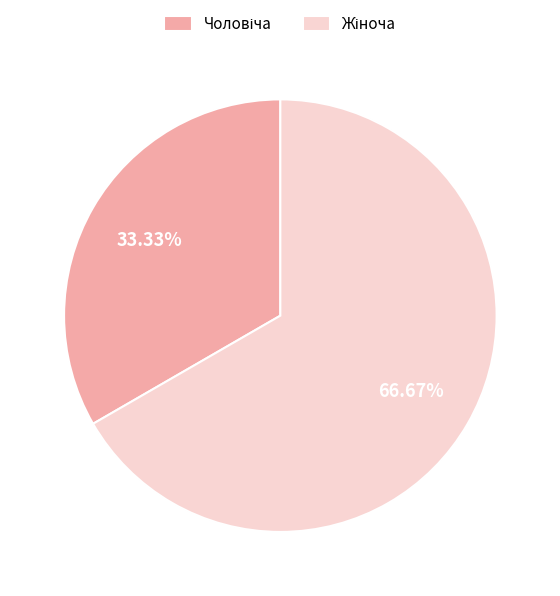

Does any single category account for the majority?

Yes